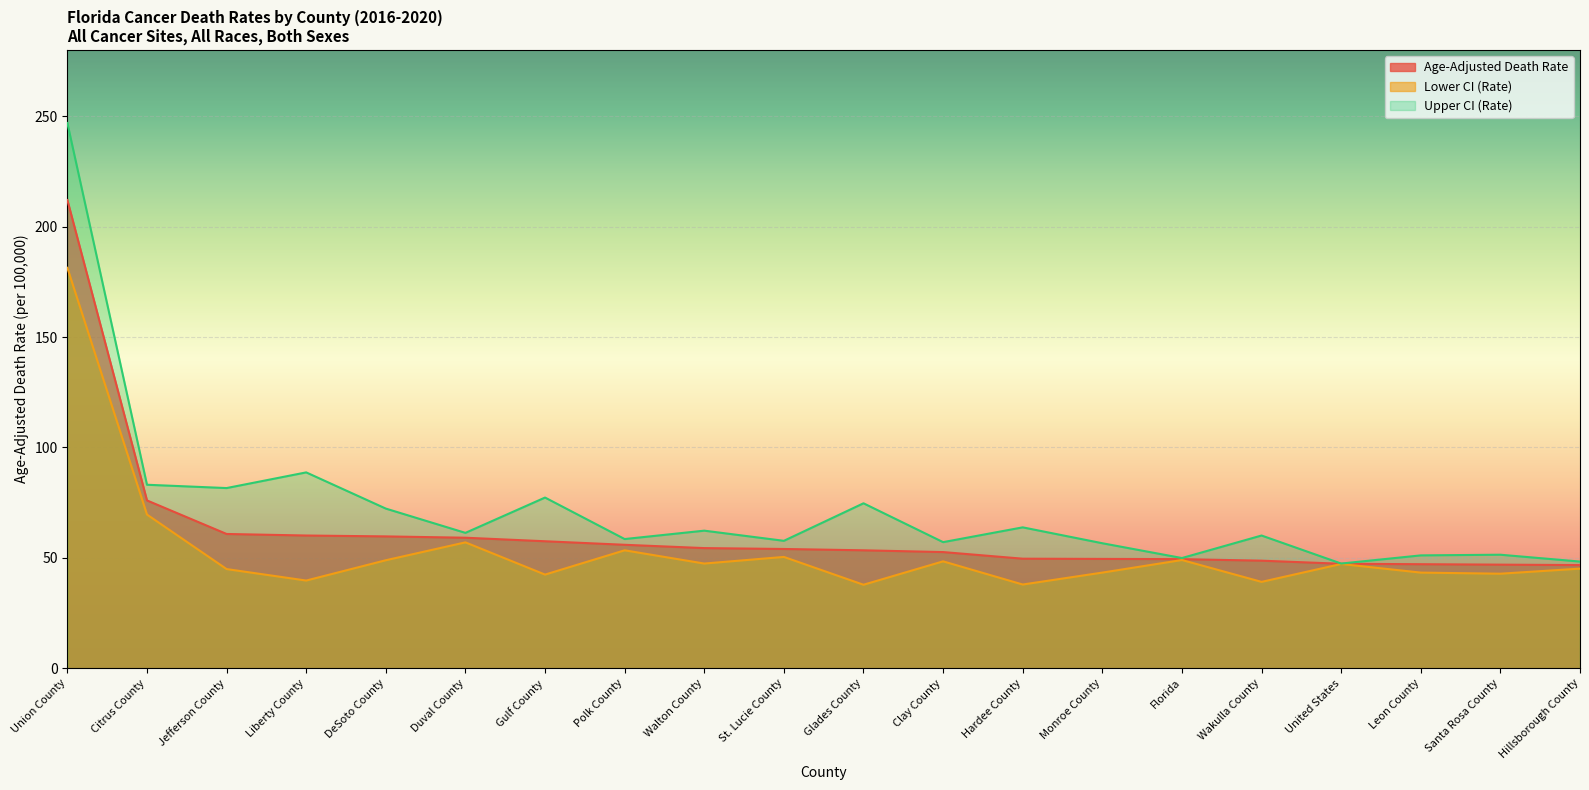

List the series in order of their overall mean, lowest first.

Lower CI (Rate), Age-Adjusted Death Rate, Upper CI (Rate)